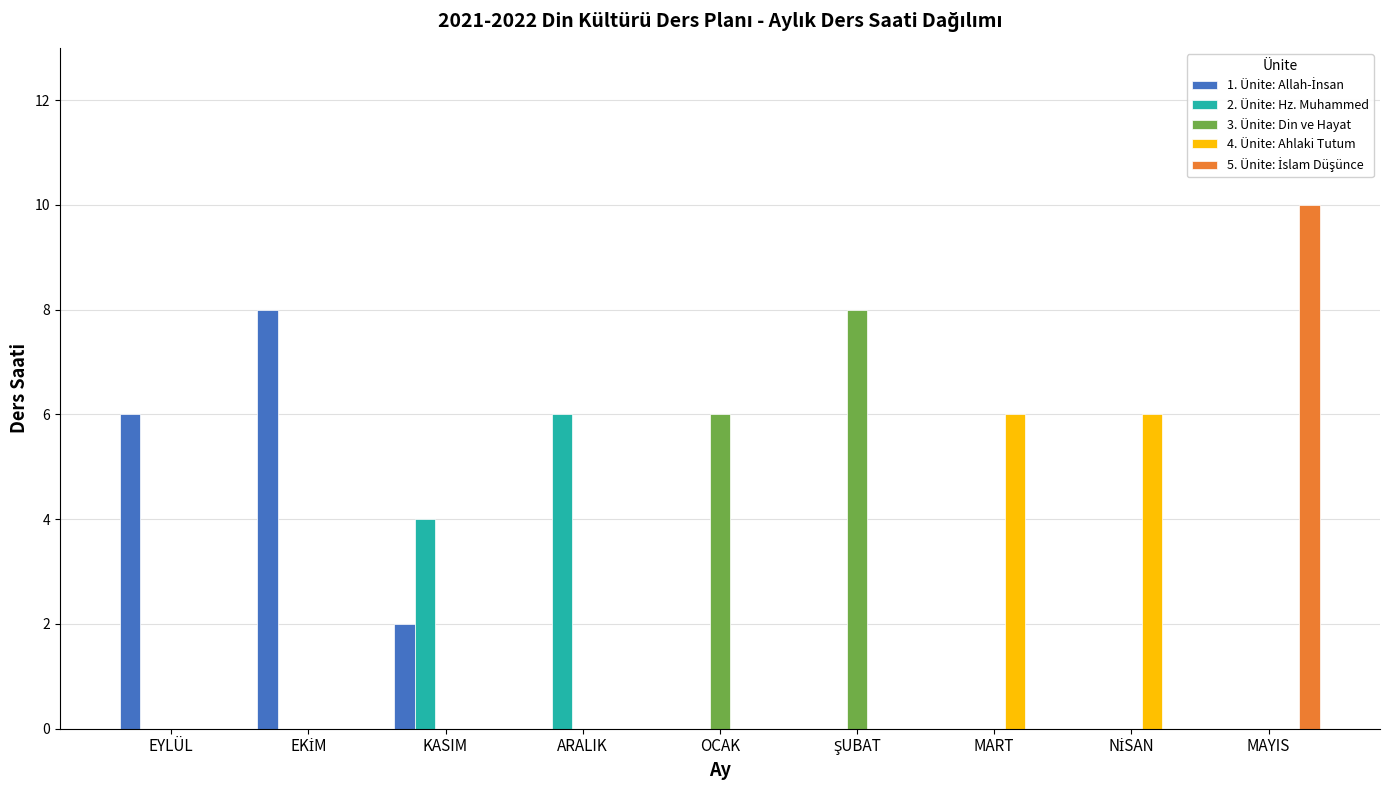

What is the total value across all series at ARALIK?

6